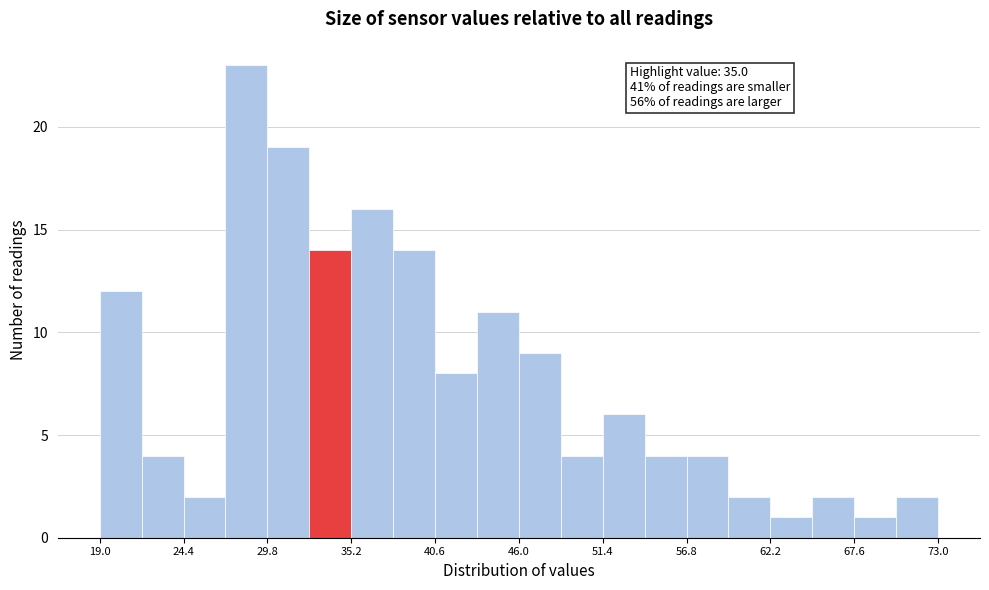

Around what value on the x-axis is the tallest bar? Give the approximate position of its centre, as read against the axis.

28